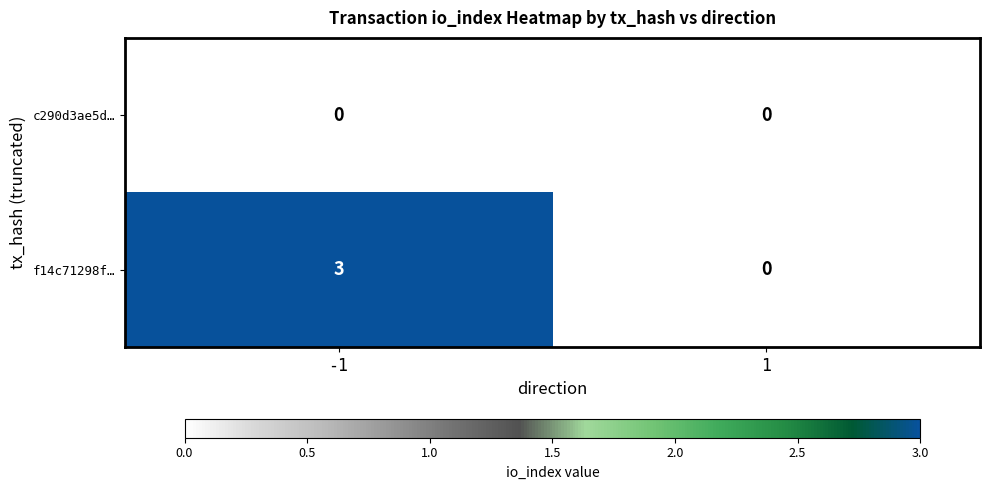

Rank the series by their maximum value, from lowest to highest.

c290d3ae5d…, f14c71298f…